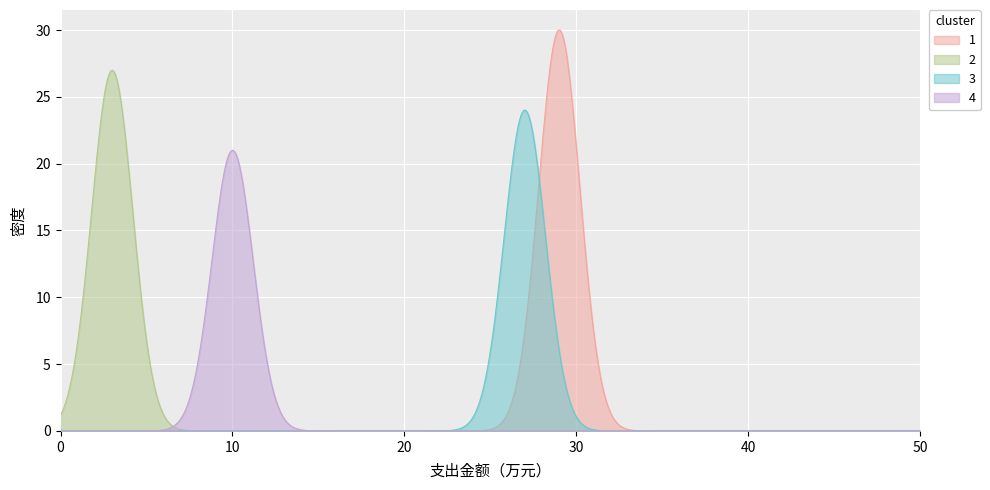

List the series in order of their peak value, lowest first.

4, 3, 2, 1